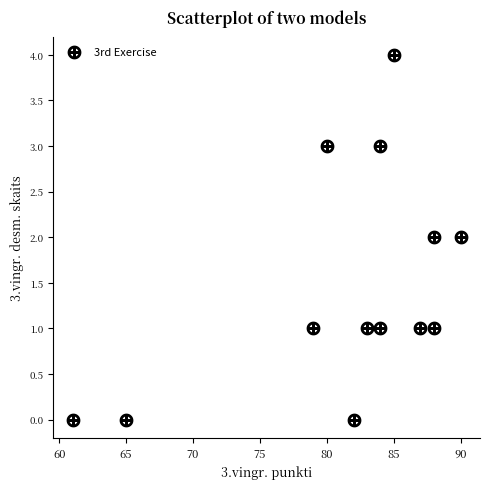

What is the range of X values (max minus min)?

29